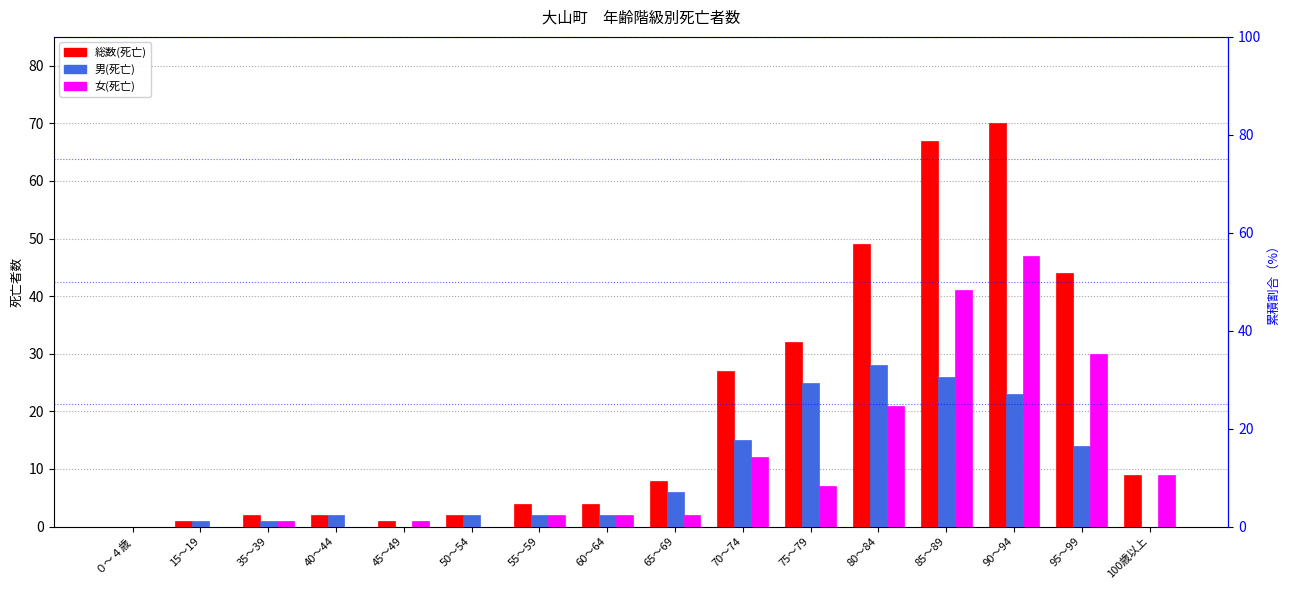

Rank the series by their maximum value, from highest to lowest.

総数(死亡), 女(死亡), 男(死亡)